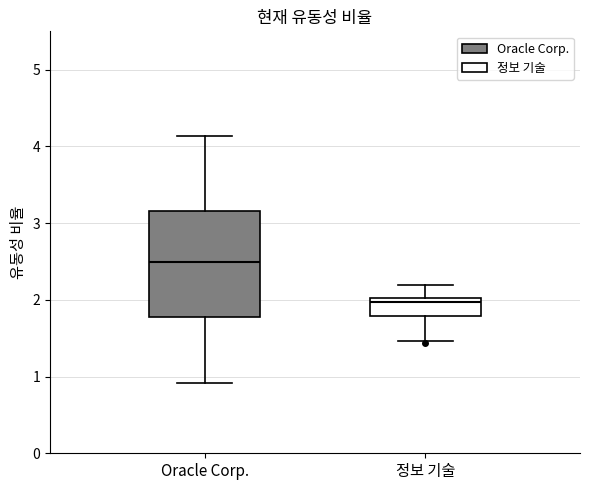

Reading left to right, read every box against the y-axis: the position of its median line, the range the box covers, and the ends of its whiskers. The values are not printed on the chart, so give them approximately, as read against the axis.

Oracle Corp.: median 2.5, box 1.8 to 3.2, whiskers 0.9 to 4.1
정보 기술: median 2.0 (just below the box's upper edge), box 1.8 to 2.0, whiskers 1.5 to 2.2